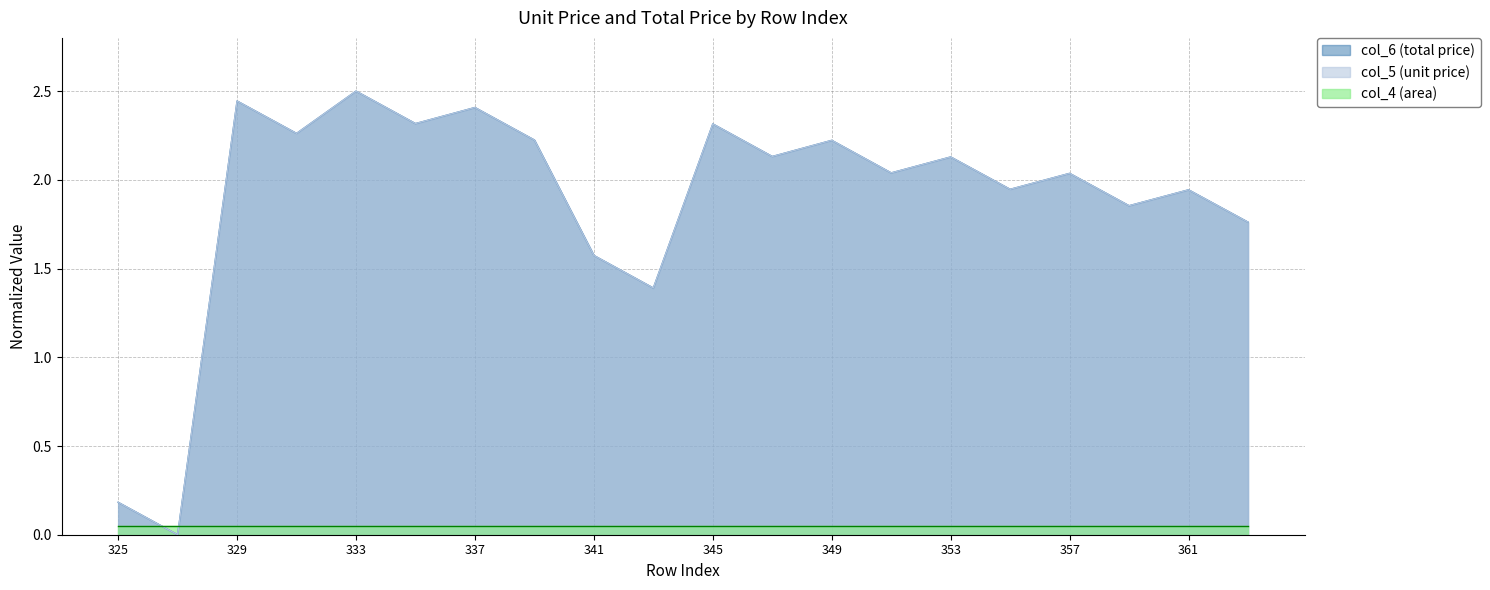

What is the approximate value of col_5 (unit price) at 347?

2.1